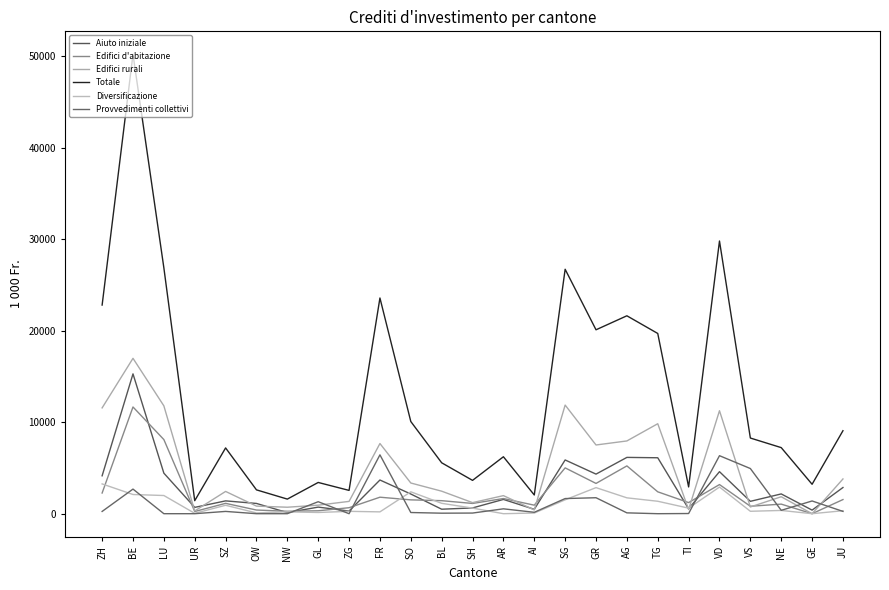

Does the chart have visible grid lines?

No